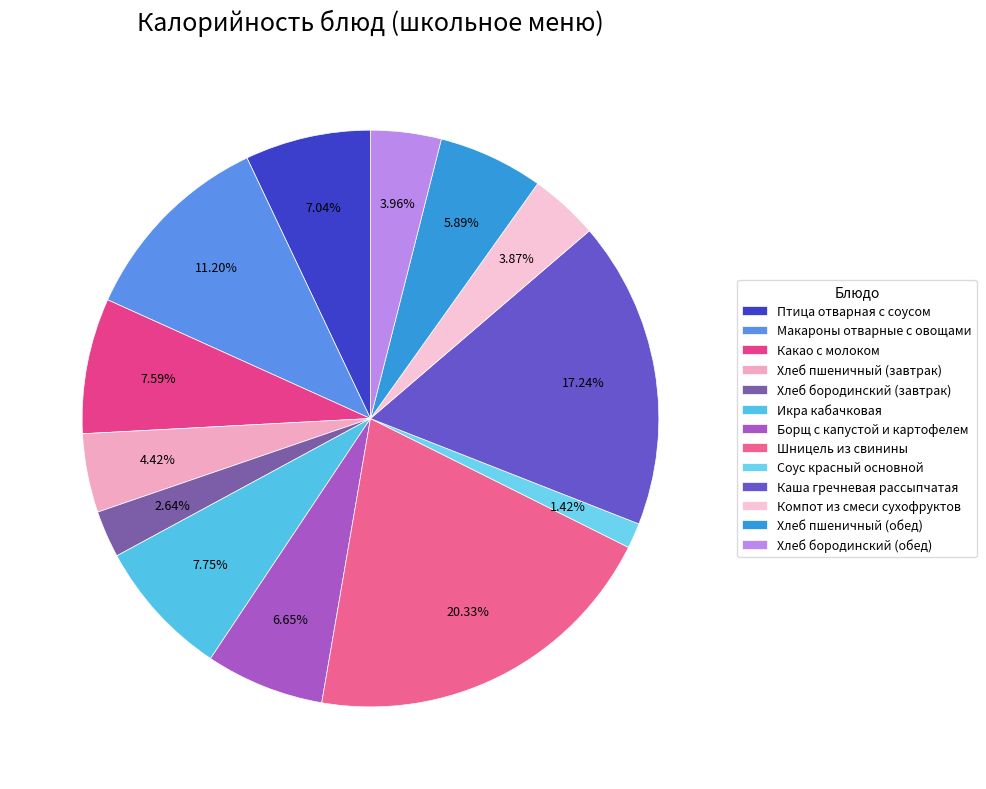

What is the ratio of the value at Соус красный основной to the value at Птица отварная с соусом?

0.2